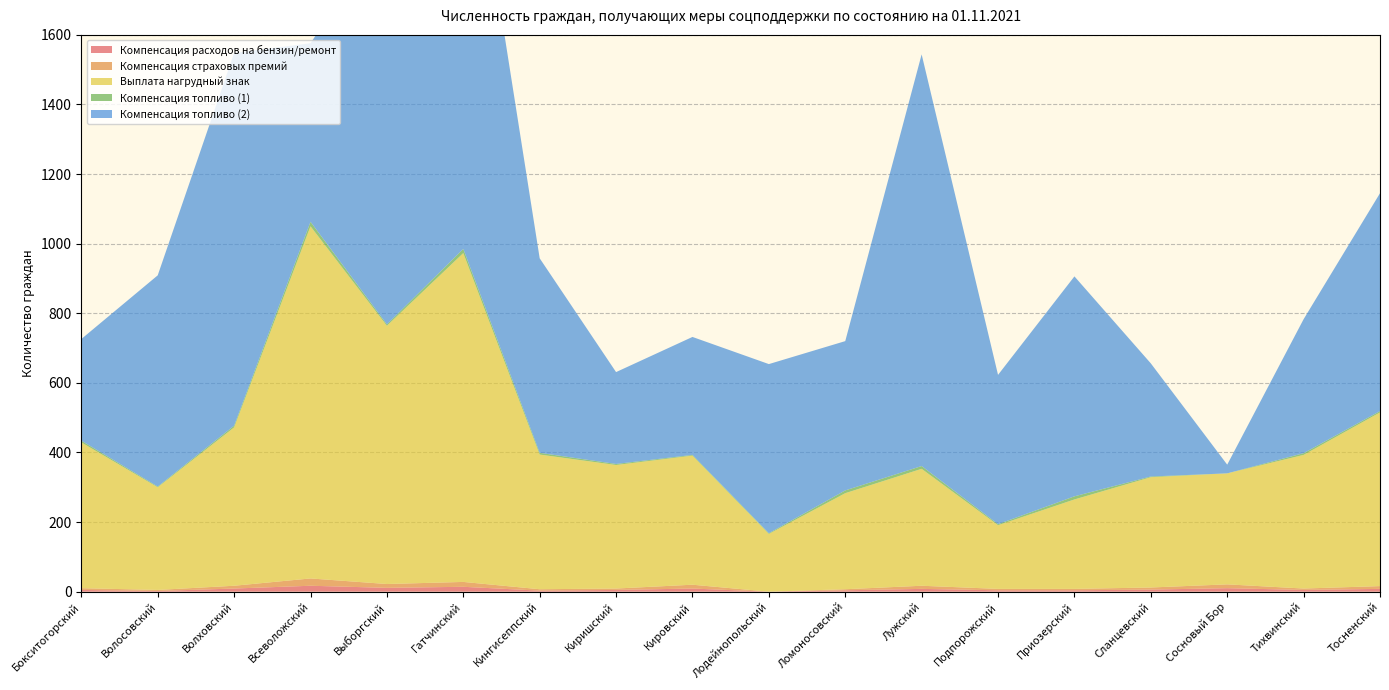

Reading left to right, what are all the values shown in this chart?

Компенсация расходов на бензин/ремонт: 5	2	9	17	11	14	3	5	9	0	4	8	4	4	6	10	5	8
Компенсация страховых премий: 5	3	8	21	11	14	4	4	11	0	3	9	4	4	6	11	4	8
Выплата нагрудный знак: 419	295	455	1012	742	945	387	355	371	166	276	336	183	257	317	319	384	499
Компенсация топливо (1): 5	2	5	13	4	12	5	3	2	2	8	8	3	9	2	0	5	4
Компенсация топливо (2): 292	607	1071	513	1139	1366	559	264	339	486	429	1183	429	632	325	25	385	626